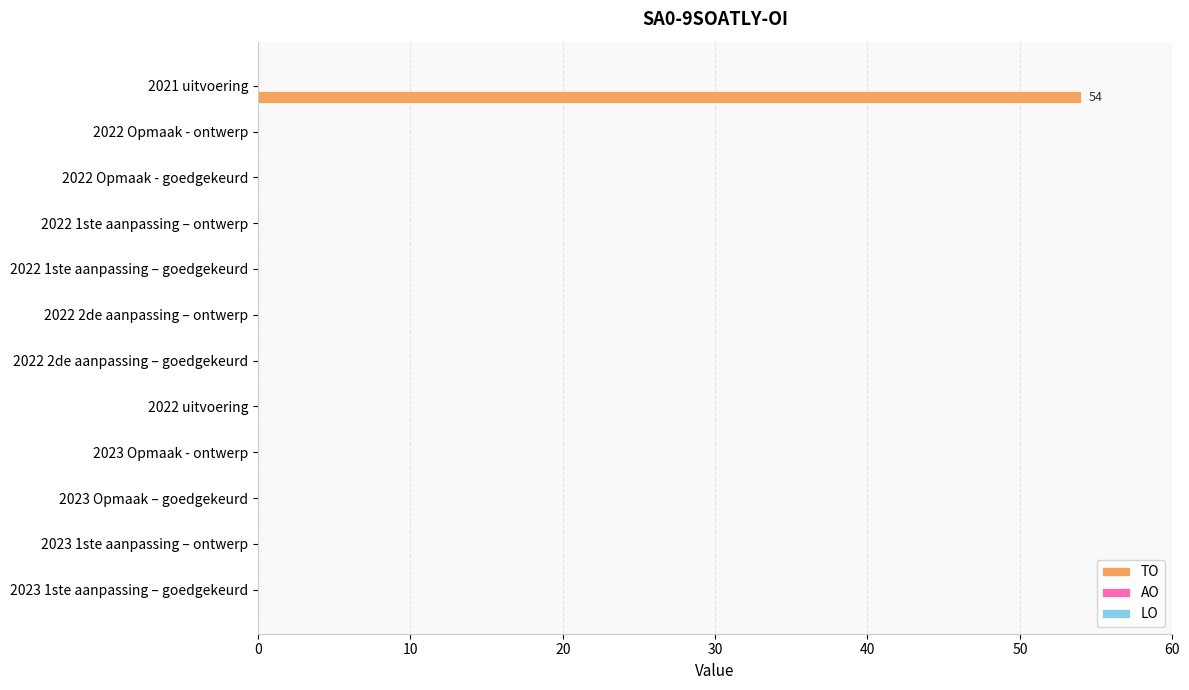

Are the bars horizontal?

Yes